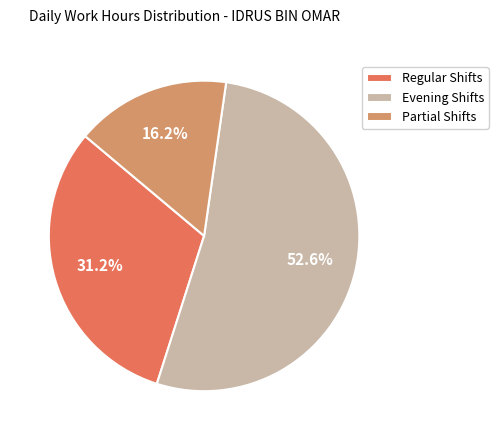

How many segments does this pie chart have?

3